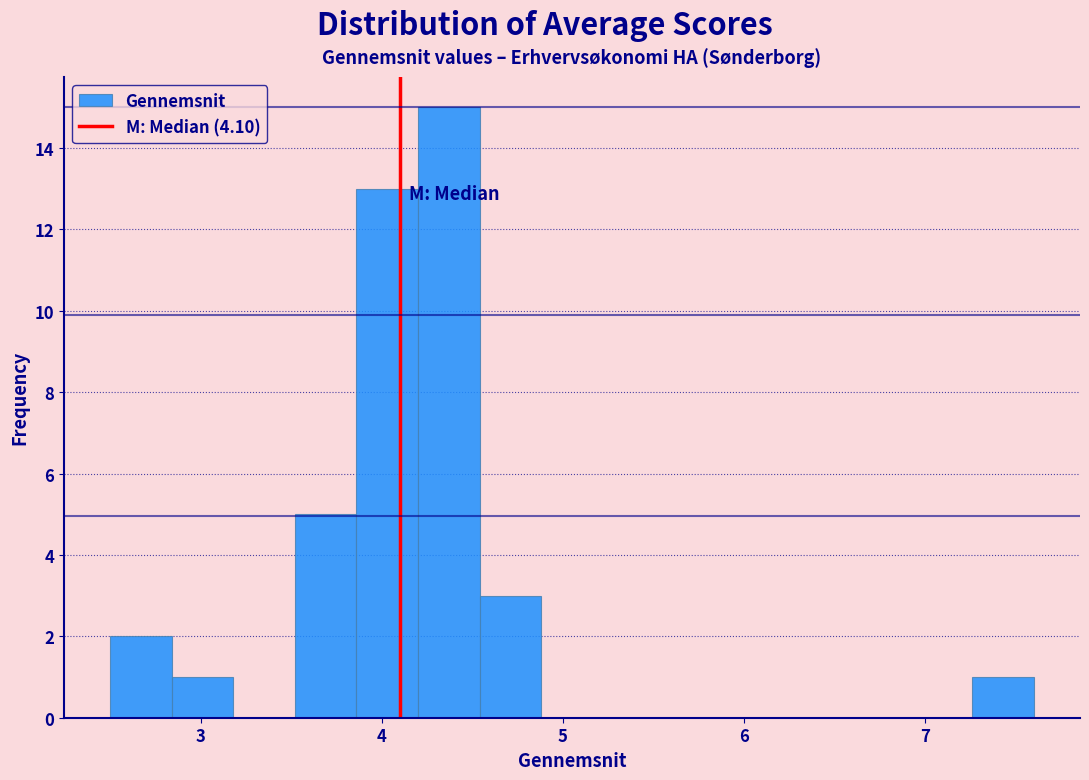

Read against the x-axis, roughly where is the centre of the tallest bar?

4.4